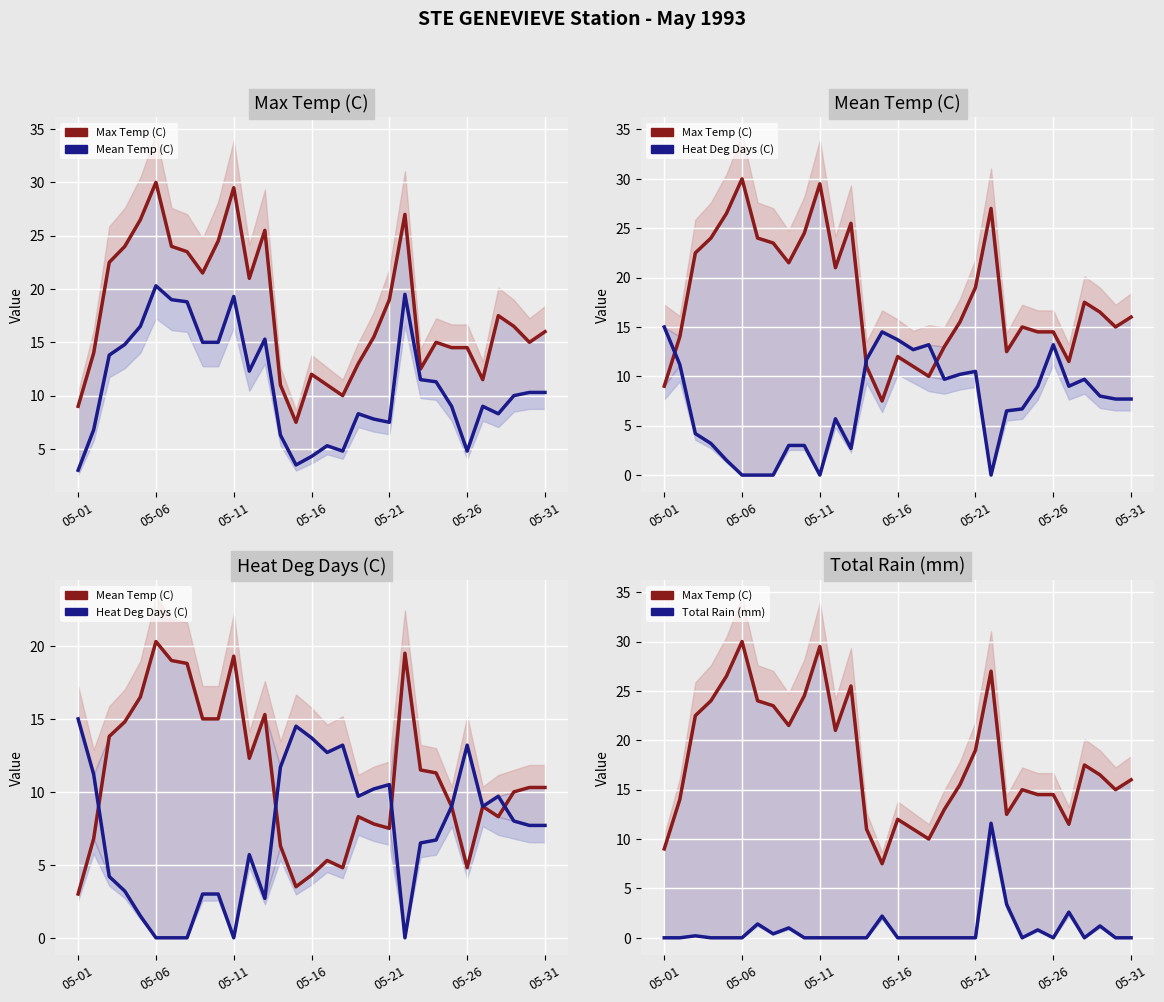

What is the difference between the highest and lowest values at 16?

12.7